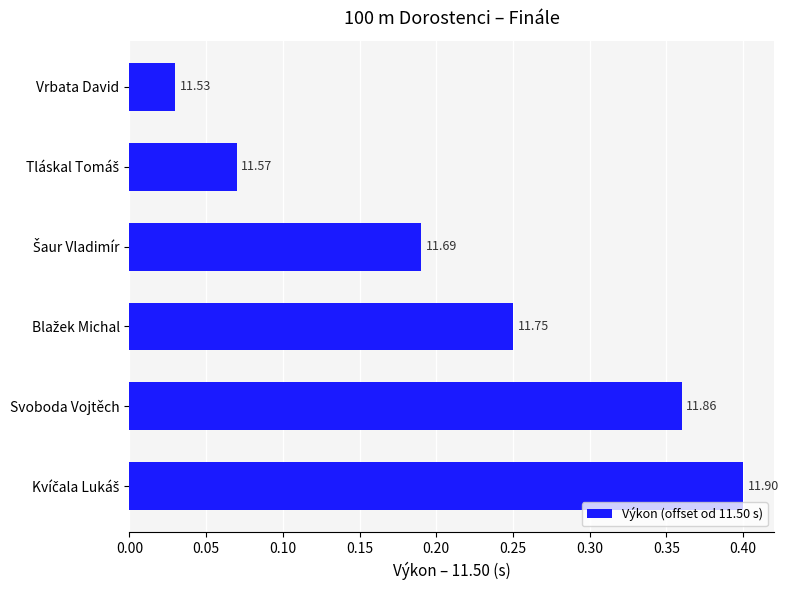

What is the difference between the maximum and minimum values?

0.4